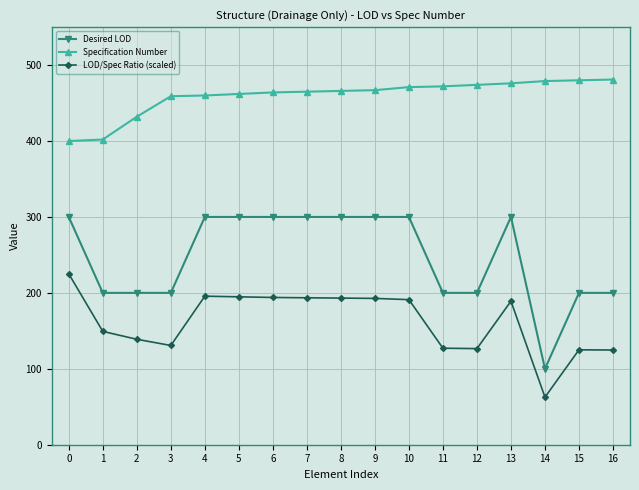

What is the difference between the maximum and second lowest values in the Desired LOD series?

100.0